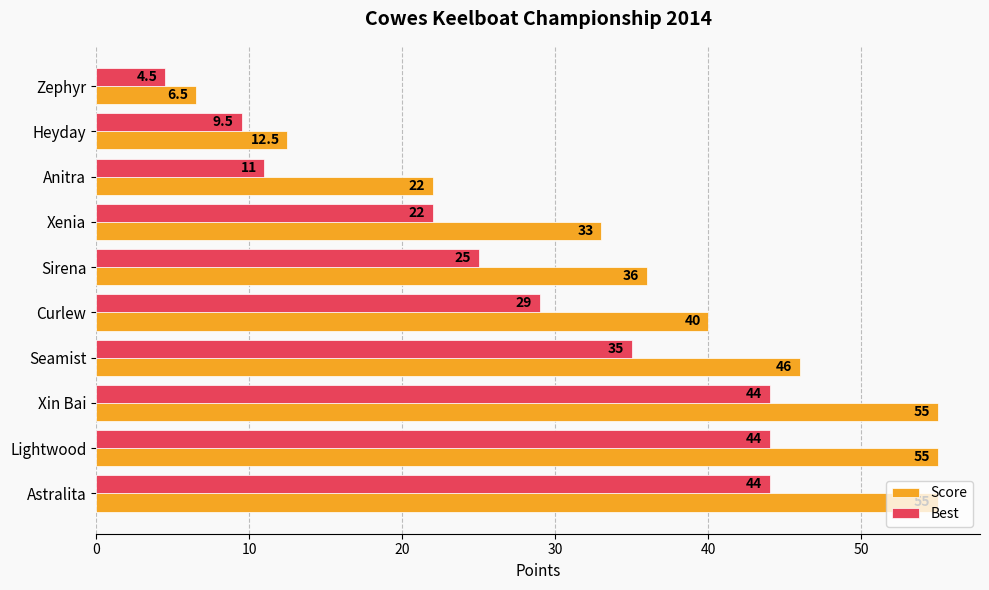

List the series in order of their peak value, highest first.

Score, Best